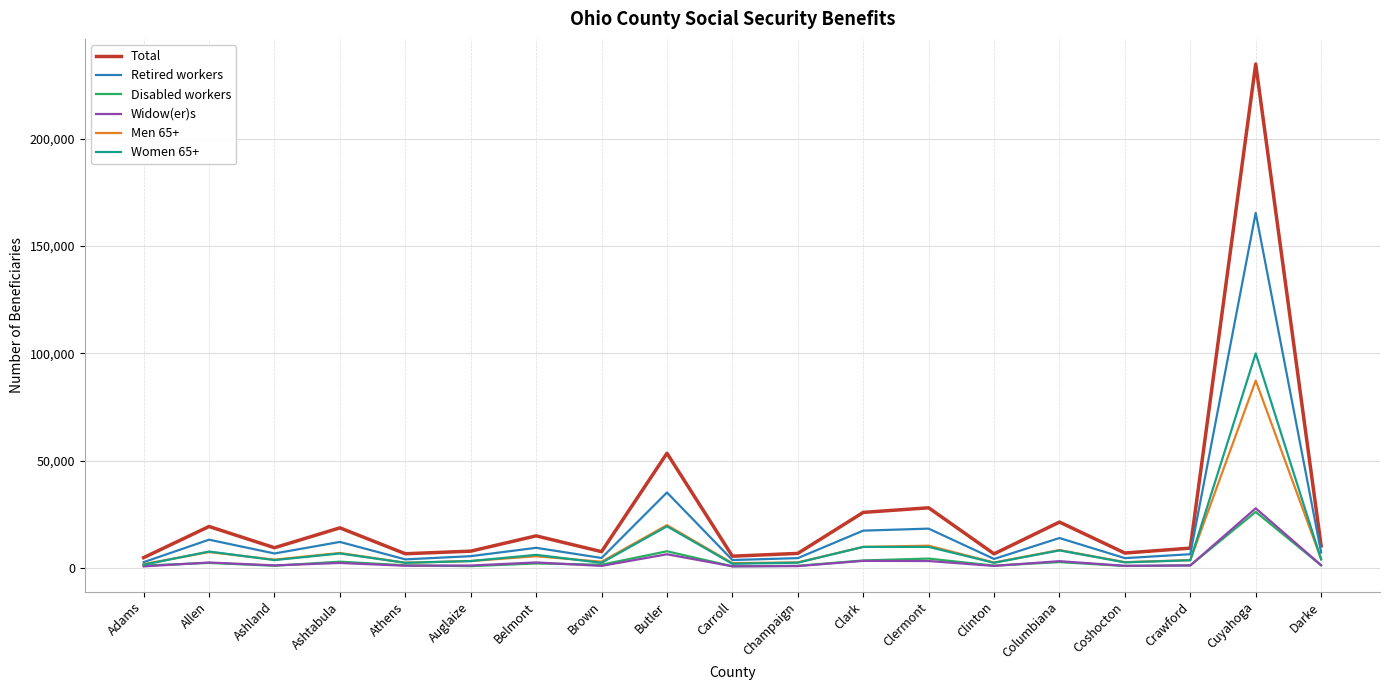

Which category has the highest value in the Retired workers series?

Cuyahoga